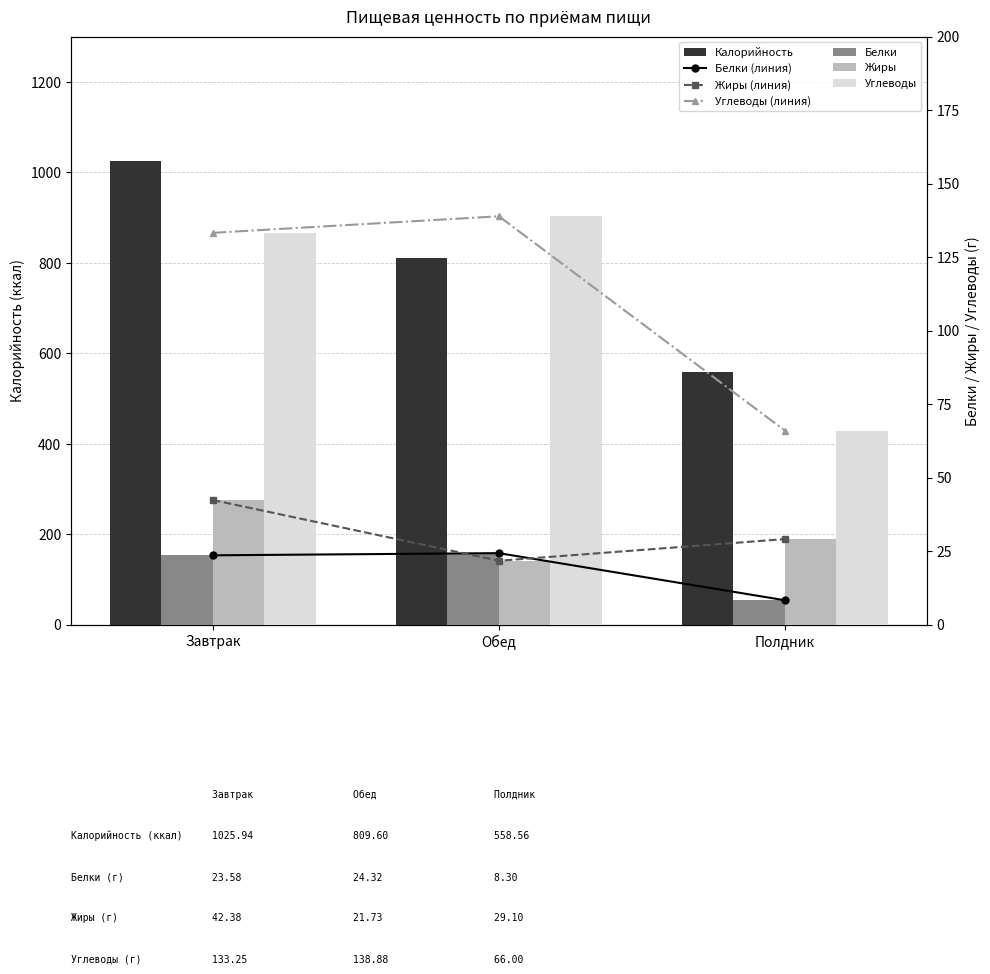

What is the value of the Калорийность bar at the 2nd from the left?

809.6